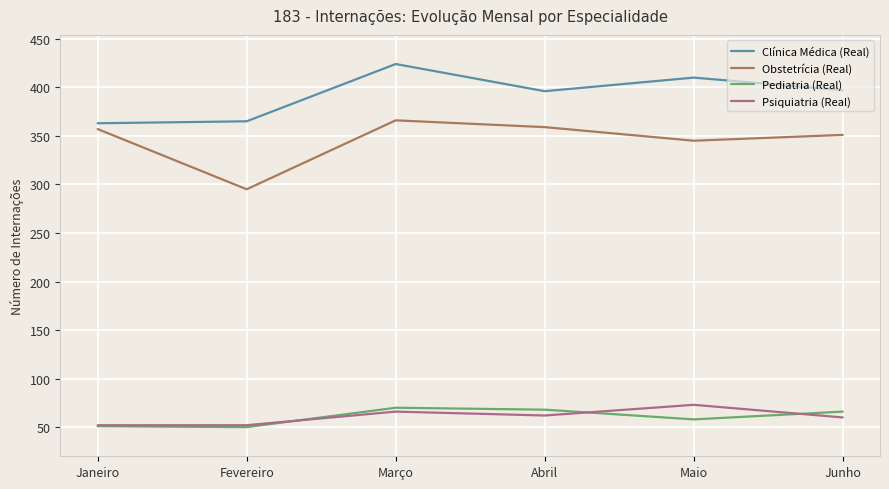

Which category has the highest value in the Psiquiatria (Real) series?

Maio